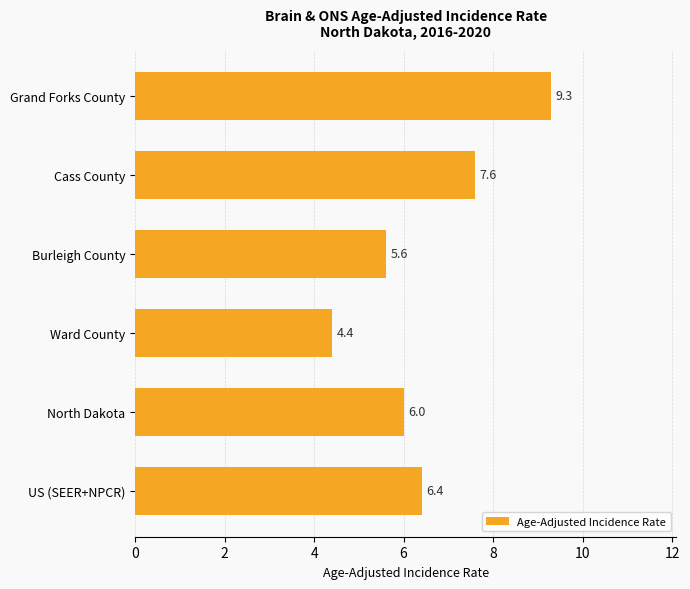

What is the minimum value shown in the chart?

4.4